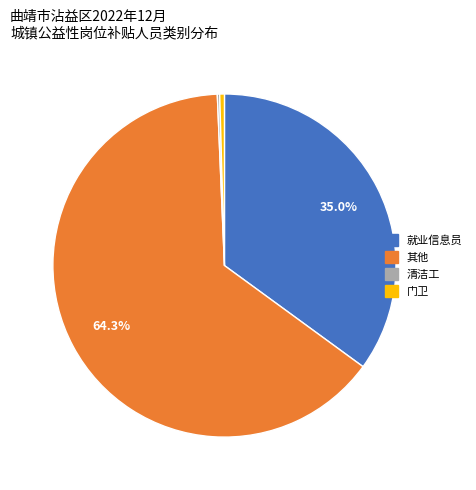

Is the sum of 其他 and 门卫 greater than half?

Yes